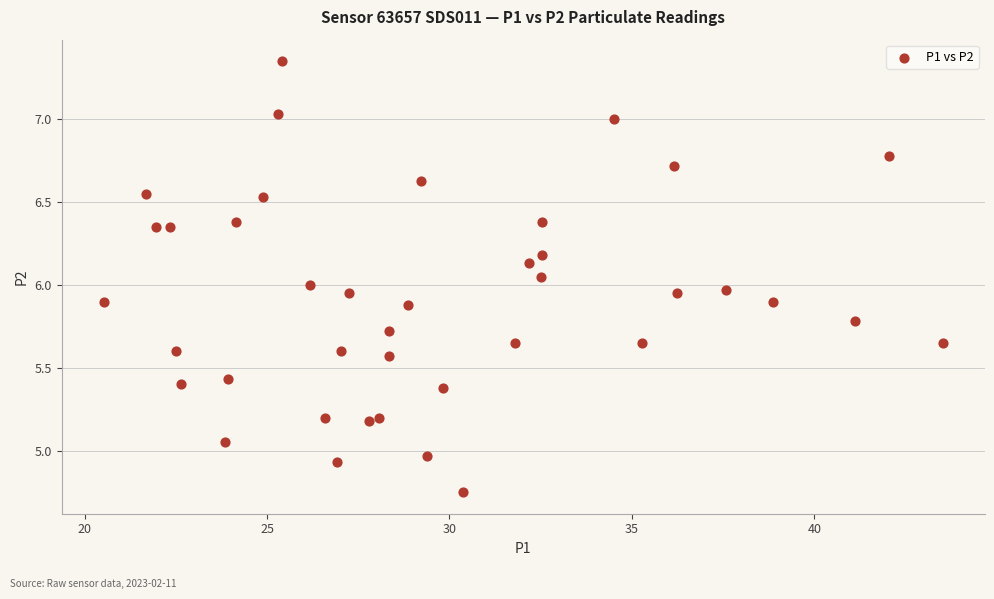

What is the range of X values (max minus min)?

23.0